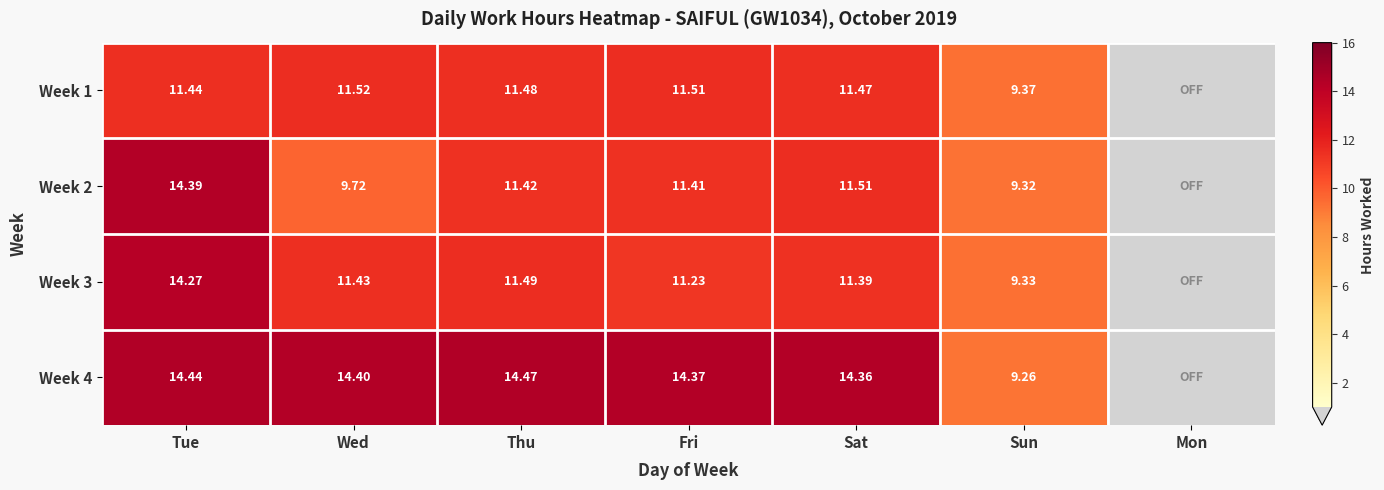

Is the value of Week 3 at Sat greater than the value of Week 4 at Sun?

Yes